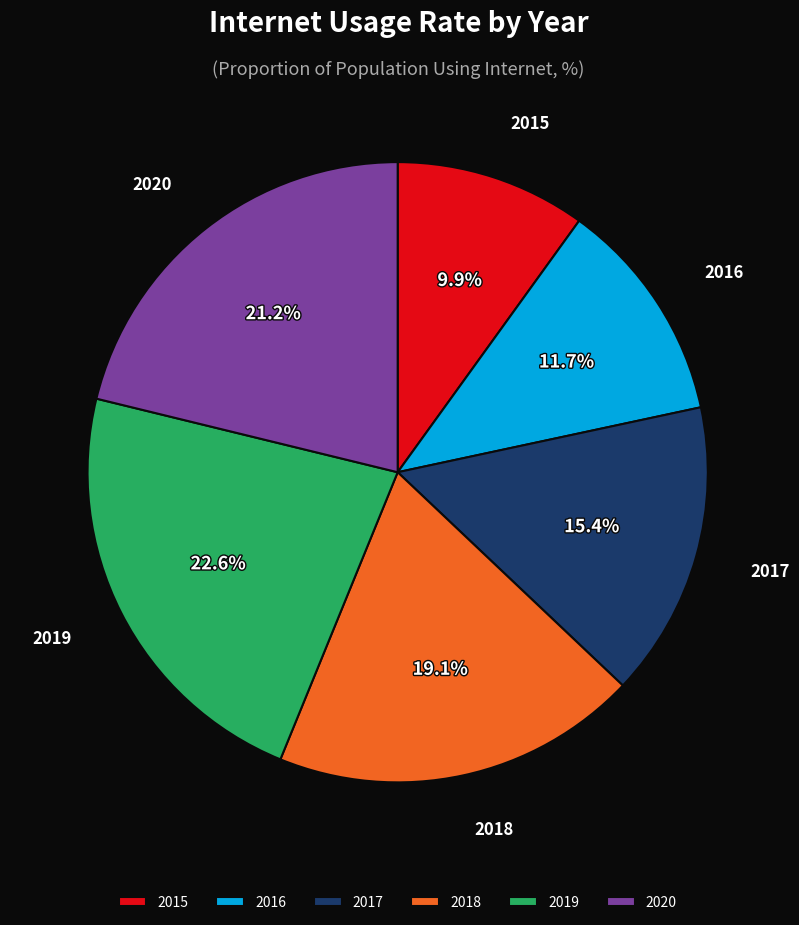

What is the ratio of the value at 2018 to the value at 2015?

1.9